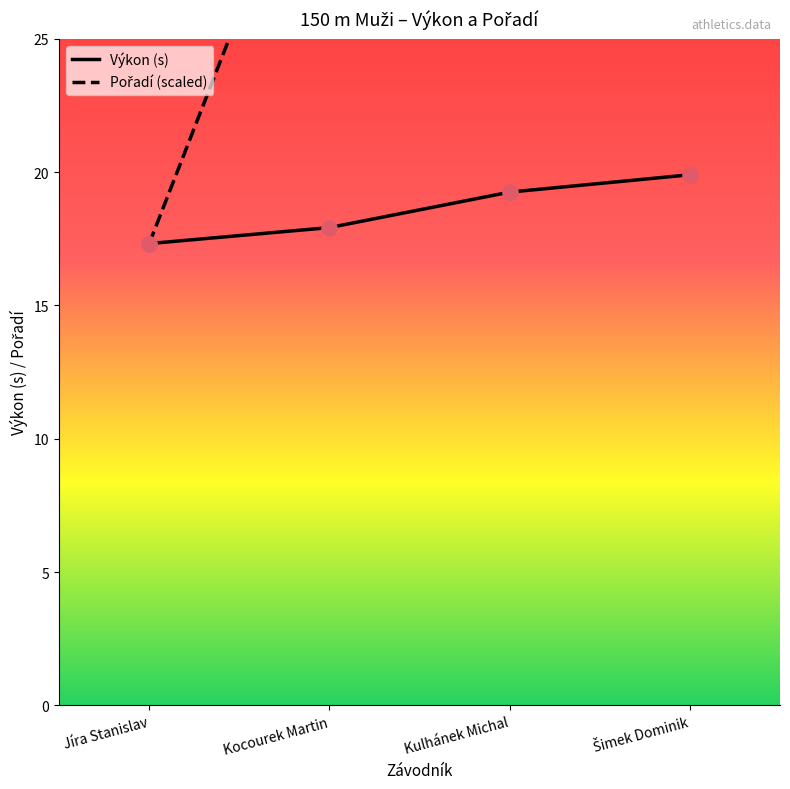

At which category is the sum across all series the highest?

Šimek Dominik